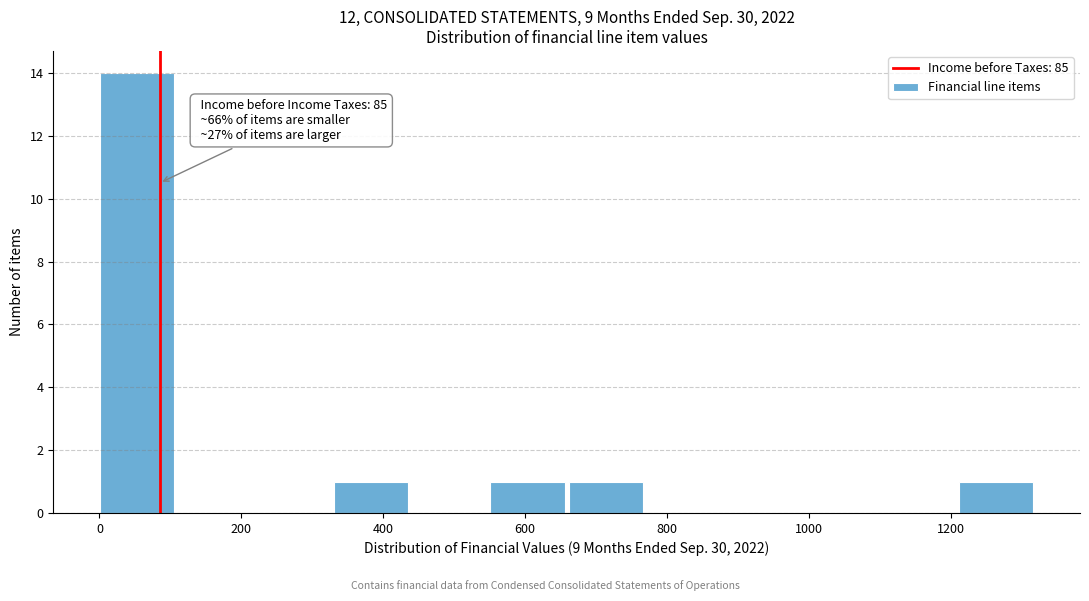

Over which range of the x-axis is the bar tallest?

0 to 120